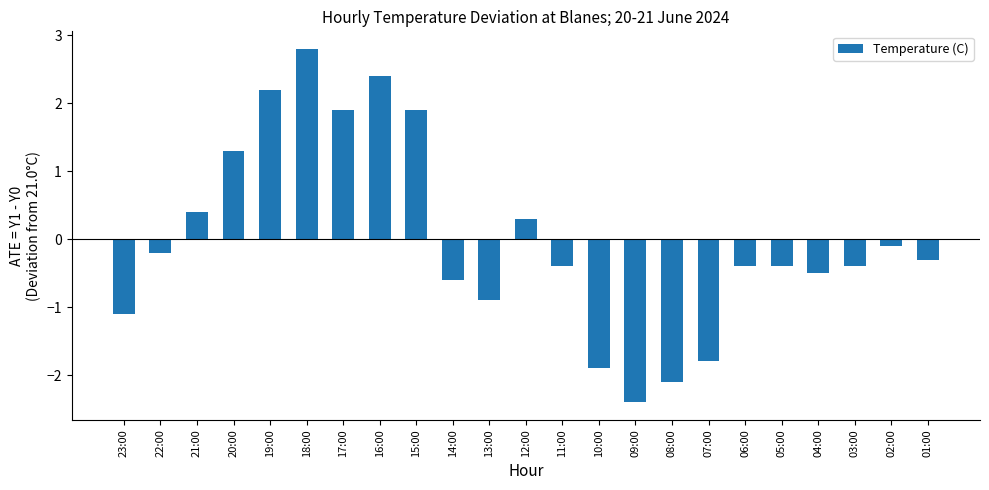

Which label corresponds to the largest value in the chart?

18:00